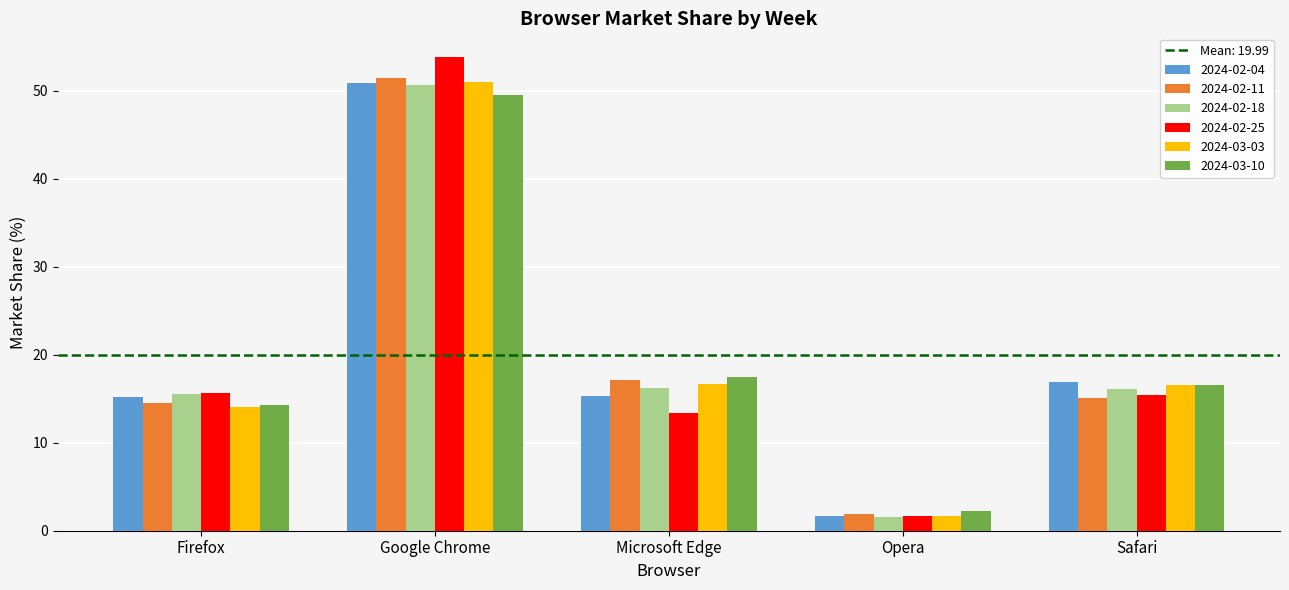

Which series has the largest range (max minus min)?

2024-02-25